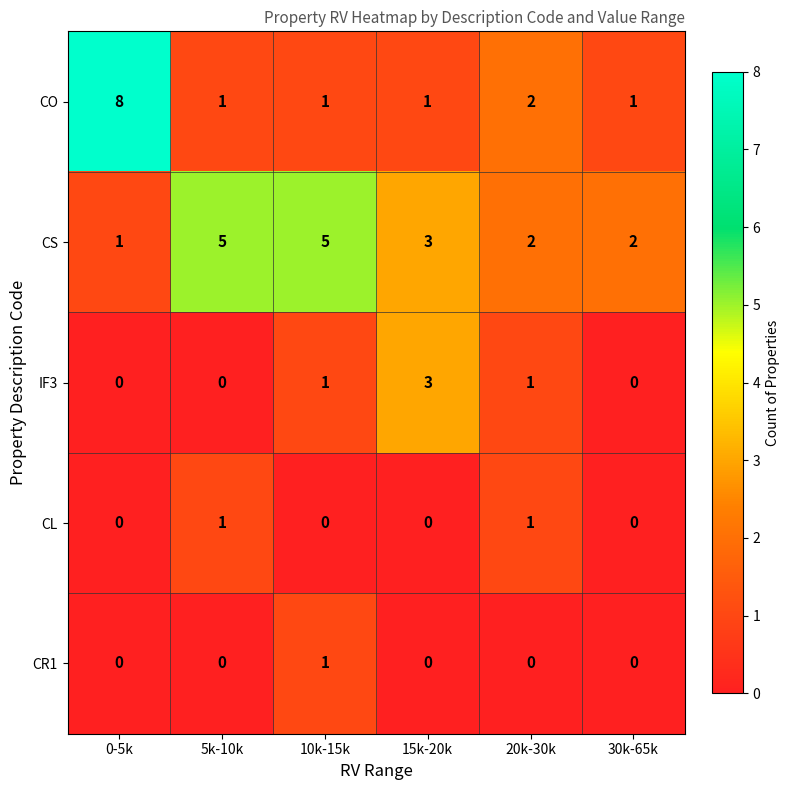

What is the average value of the CS series?

3